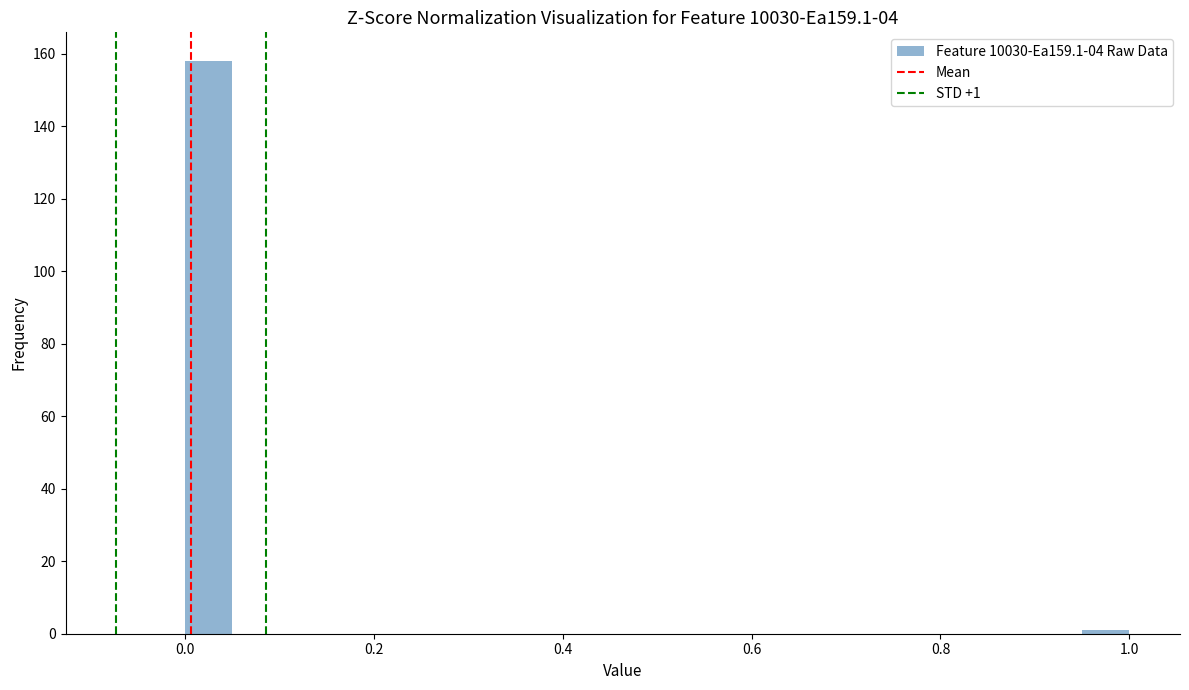

Read against the x-axis, roughly where is the centre of the tallest bar?

0.02